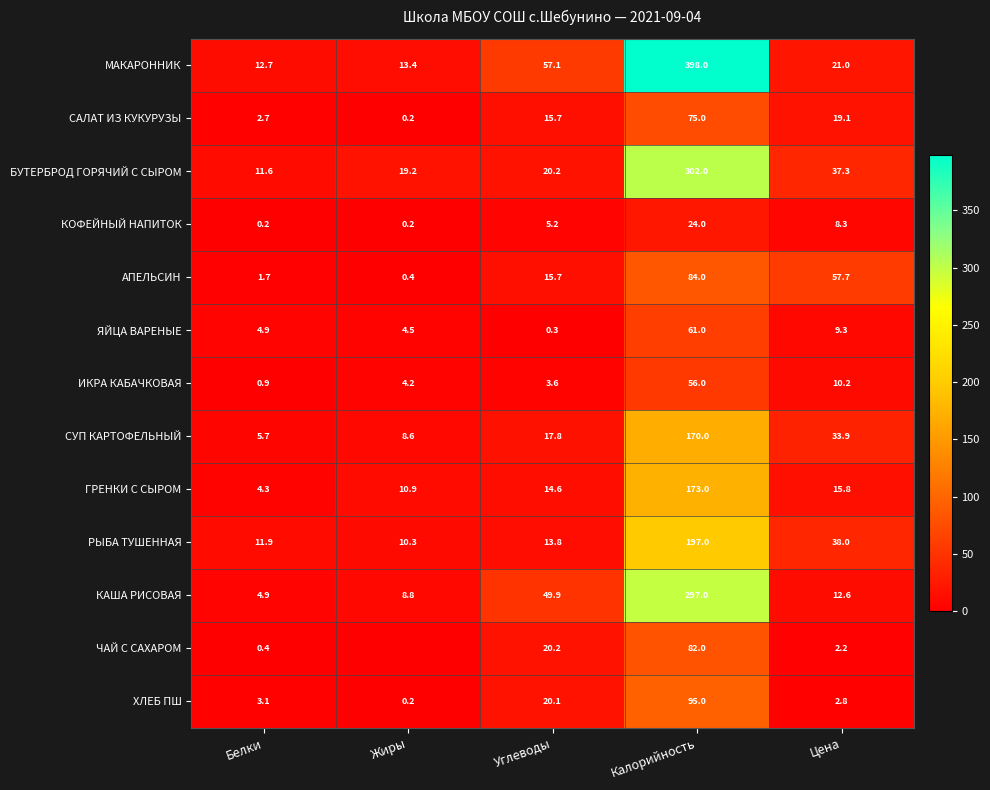

What is the difference between the highest and lowest values at Белки?

12.5